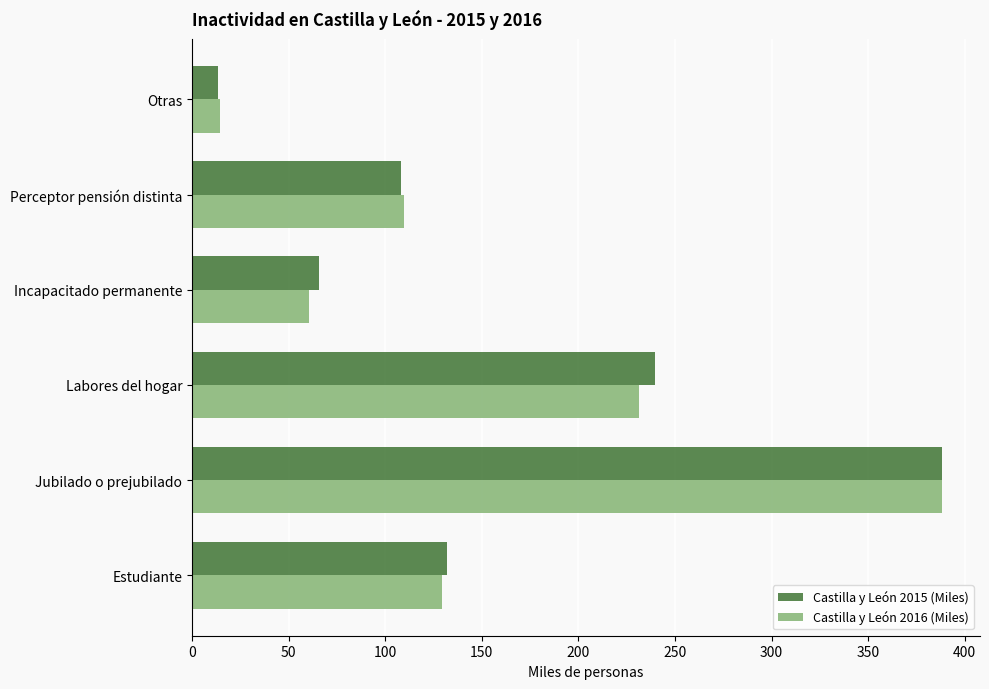

At how many categories does at least one series exceed 338?

1